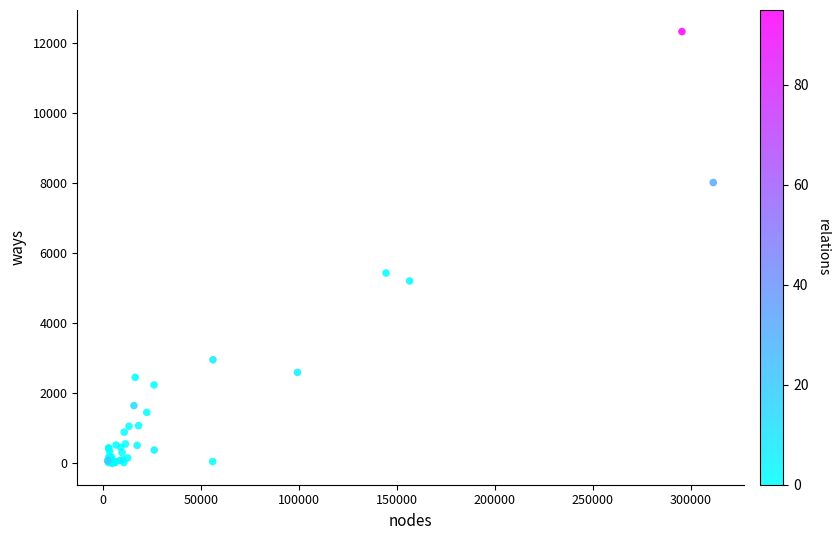

What Y value in the scatter plot is closest to 6162?

5430